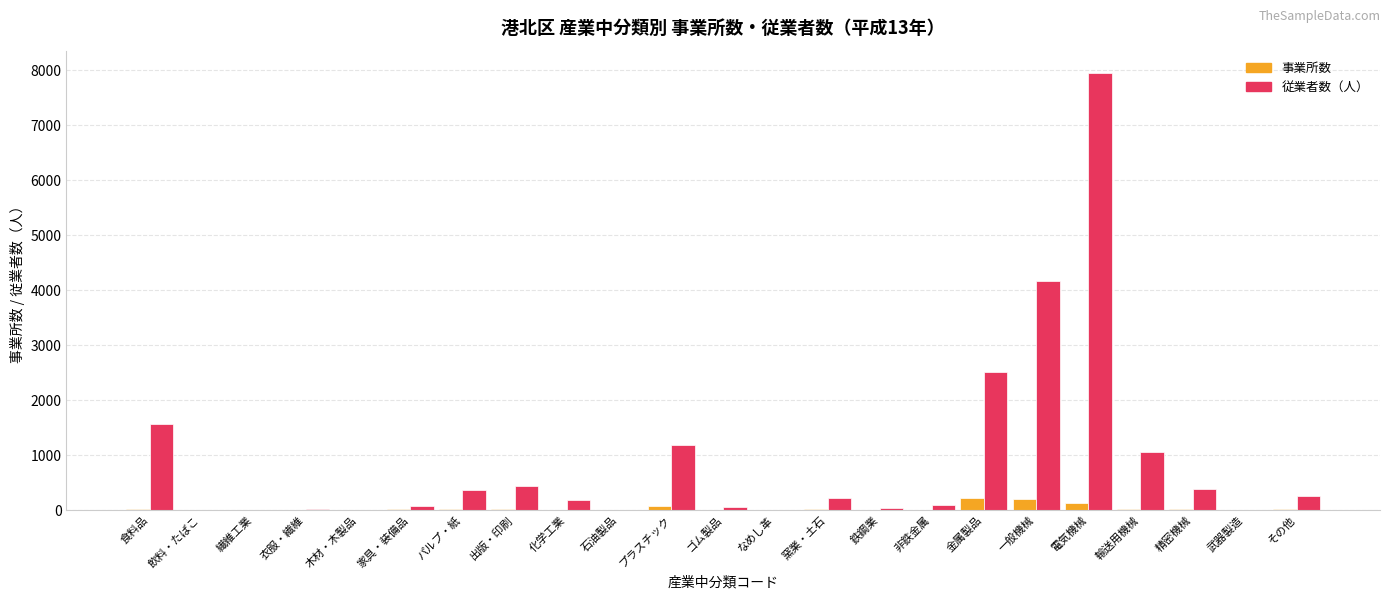

What value does the 事業所数 series have at 家具・装備品, to the nearest 10?

10